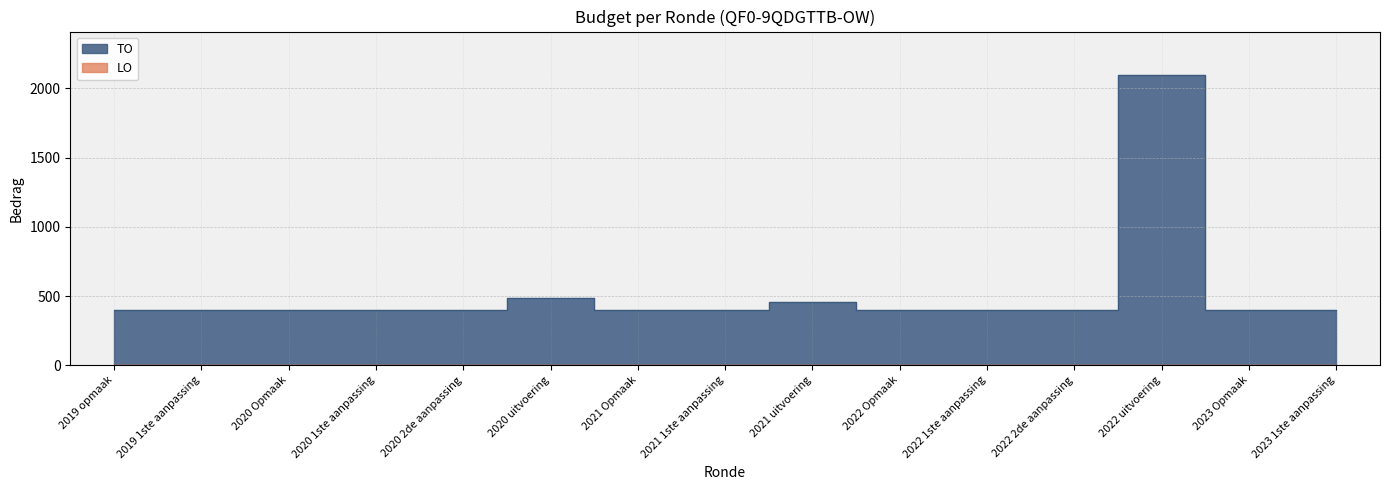

Which has a higher value, 2022 Opmaak or 2022 1ste aanpassing?

2022 Opmaak